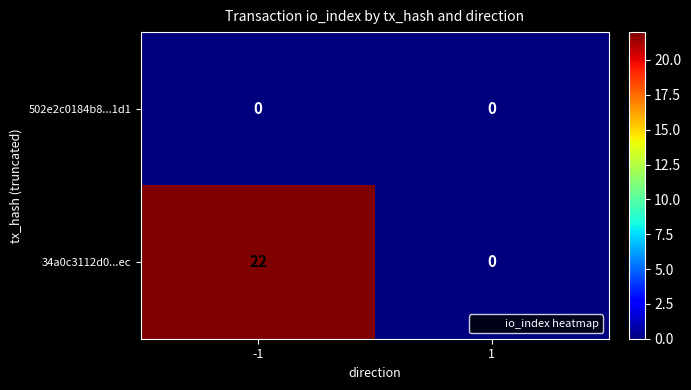

Between -1 and 1, which series saw the biggest shift?

34a0c3112d0...ec